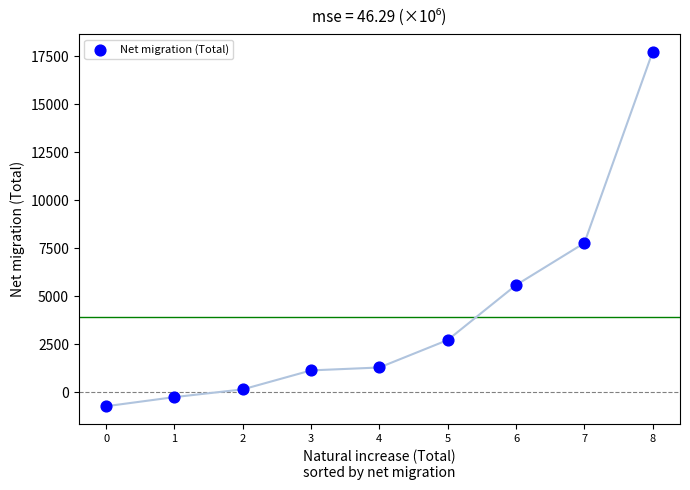

What Y value in the scatter plot is closest to 8500?

7772